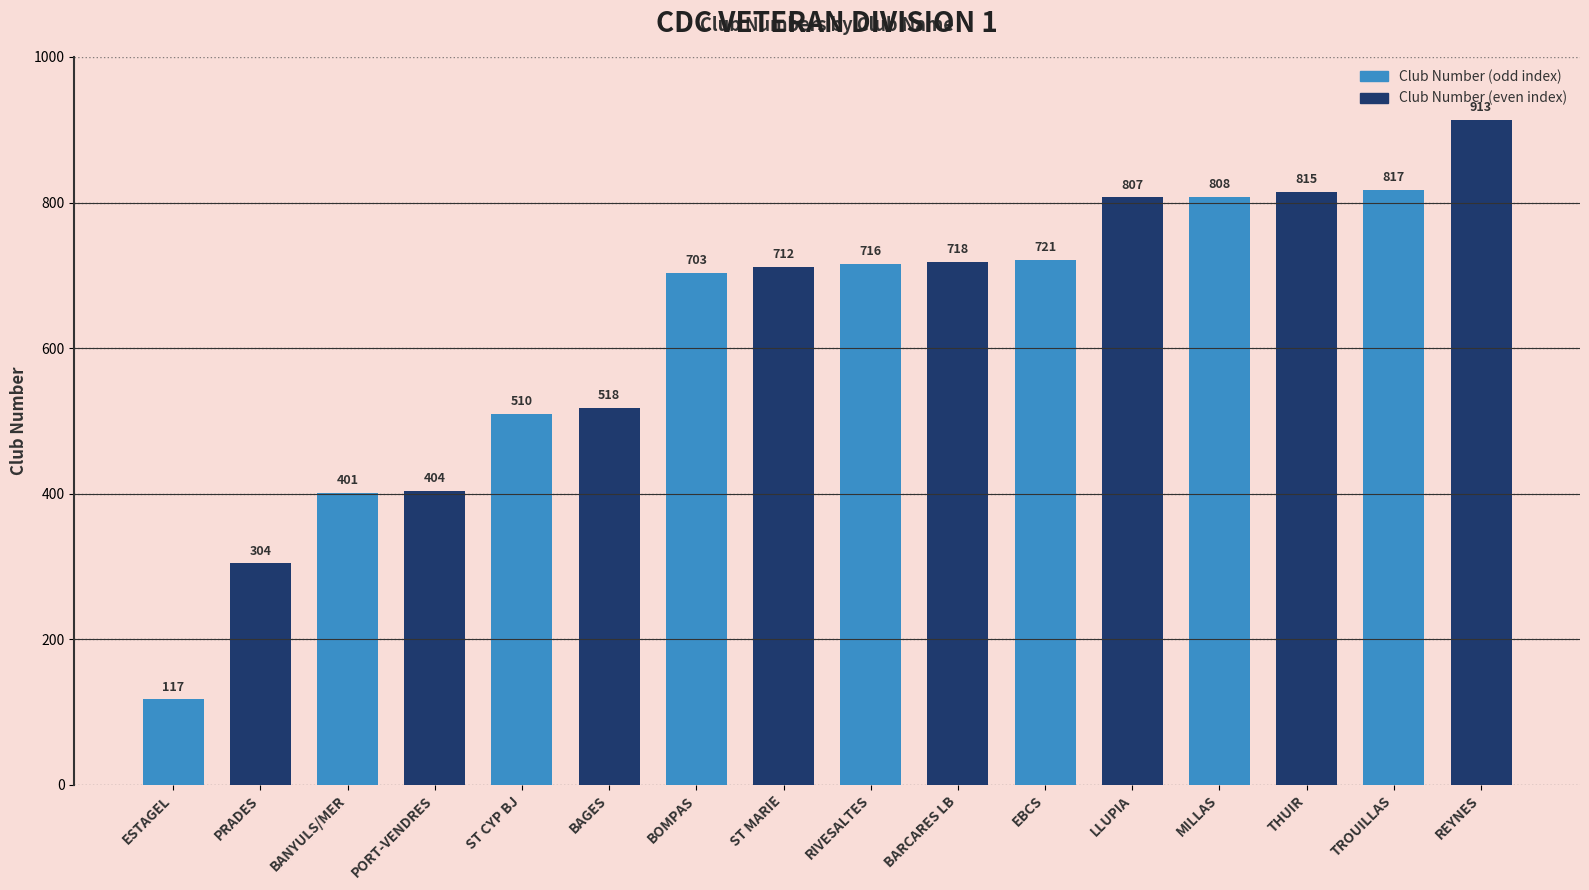

Reading right to left, list all the values displayed in this chart.

REYNES=913	TROUILLAS=817	THUIR=815	MILLAS=808	LLUPIA=807	EBCS=721	BARCARES LB=718	RIVESALTES=716	ST MARIE=712	BOMPAS=703	BAGES=518	ST CYP BJ=510	PORT-VENDRES=404	BANYULS/MER=401	PRADES=304	ESTAGEL=117